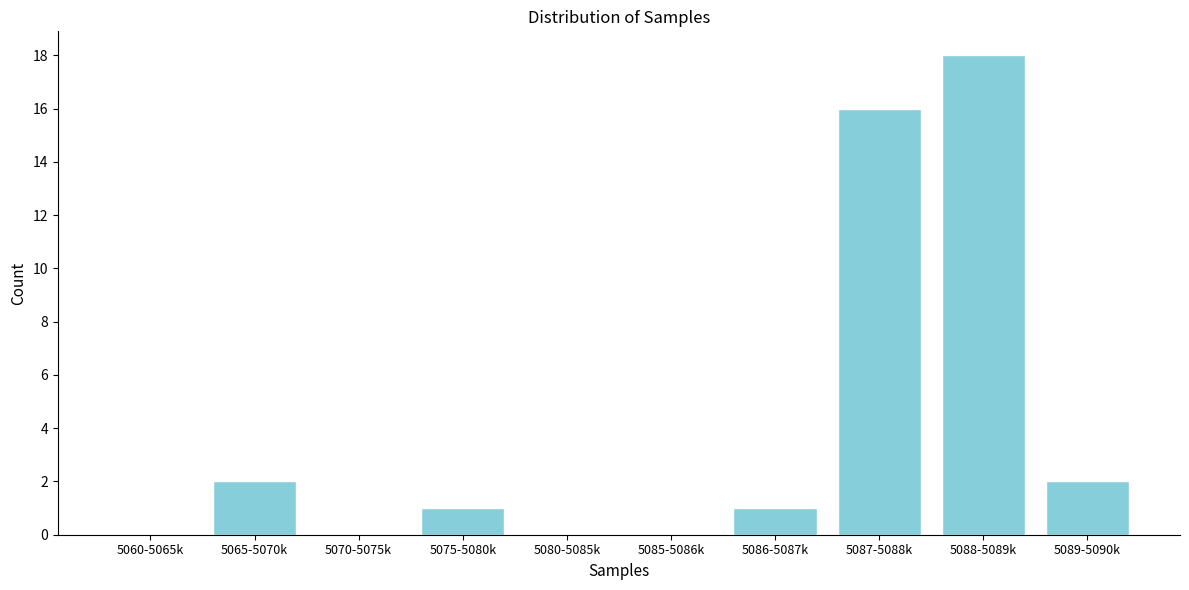

Reading left to right, list all the values displayed in this chart.

5060-5065k=0	5065-5070k=2	5070-5075k=0	5075-5080k=1	5080-5085k=0	5085-5086k=0	5086-5087k=1	5087-5088k=16	5088-5089k=18	5089-5090k=2